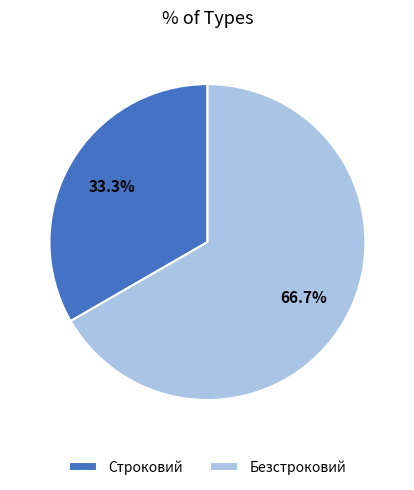

What percentage is the Строковий slice, to the nearest percent?

33%